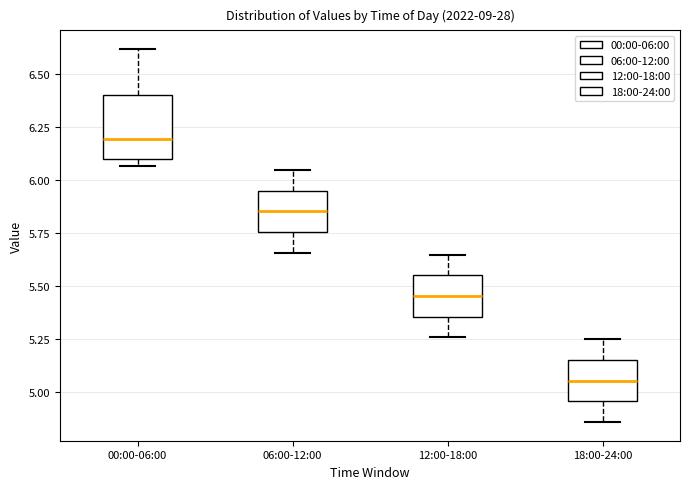

Where is the upper edge of the box for 06:00-12:00 on the y-axis? The values are not printed on the chart, so give them approximately, as read against the axis.

5.95